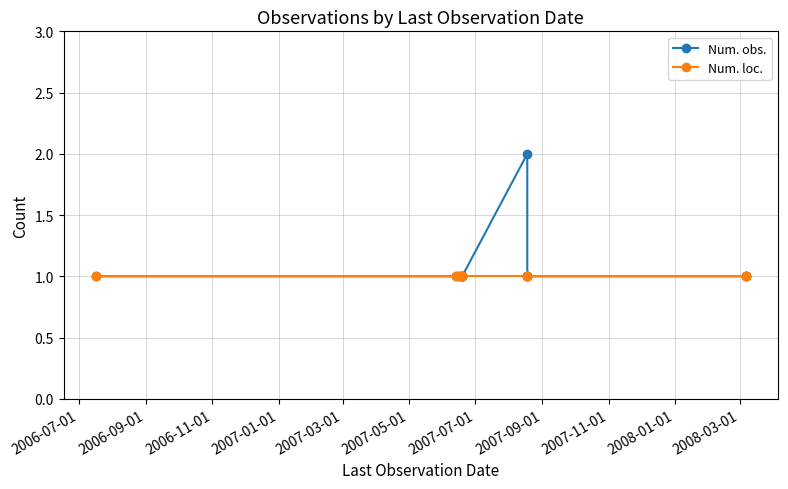

Which series has the largest total across all categories?

Num. obs.